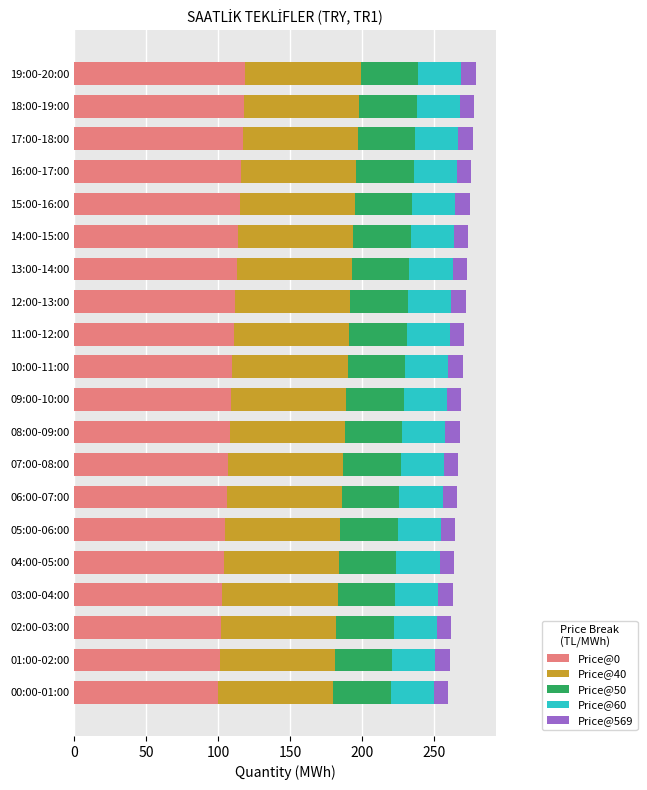

What is the maximum value for Price@0?

119